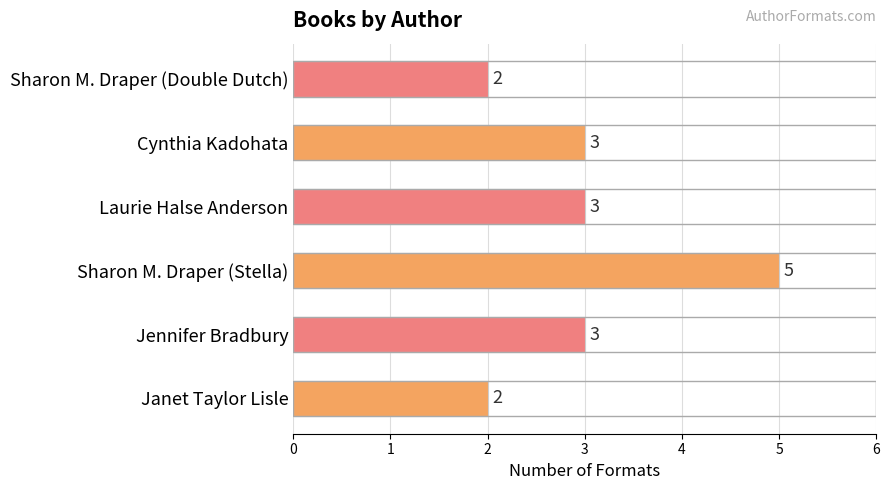

What is the difference between the maximum and second lowest values?

3